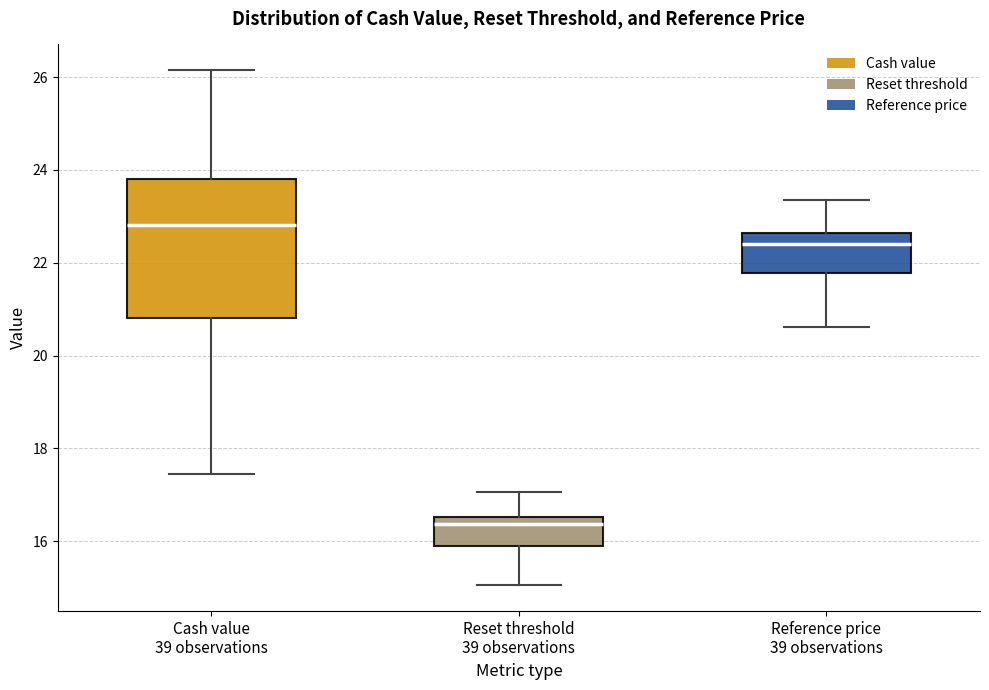

Which box is the tallest, from its lower edge to its upper edge?

Cash value 39 observations